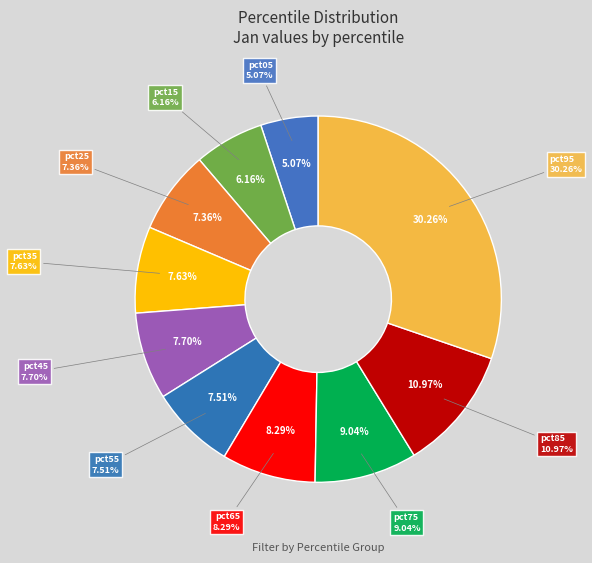

Do pct95 and pct85 together represent more than half of the pie?

No